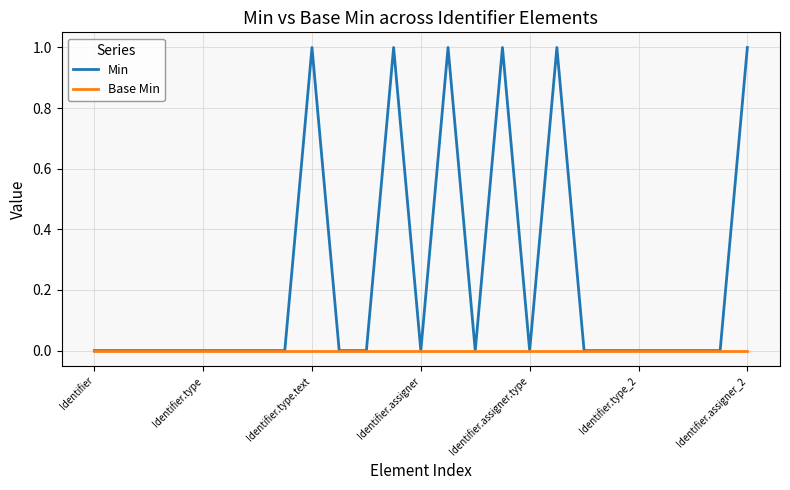

Does the chart display data point markers on the line(s)?

No